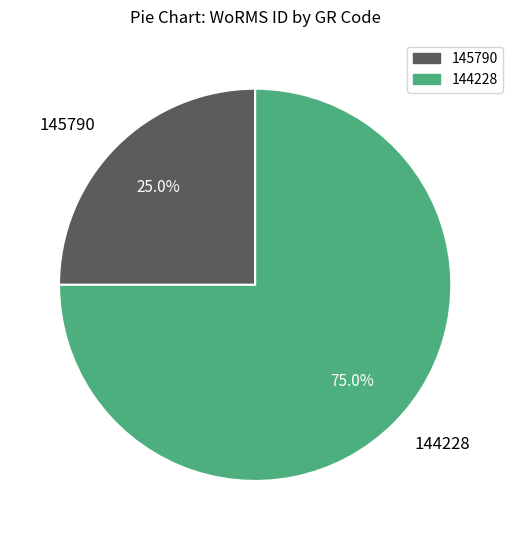

What is the ratio of the value at 144228 to the value at 145790?

3.0